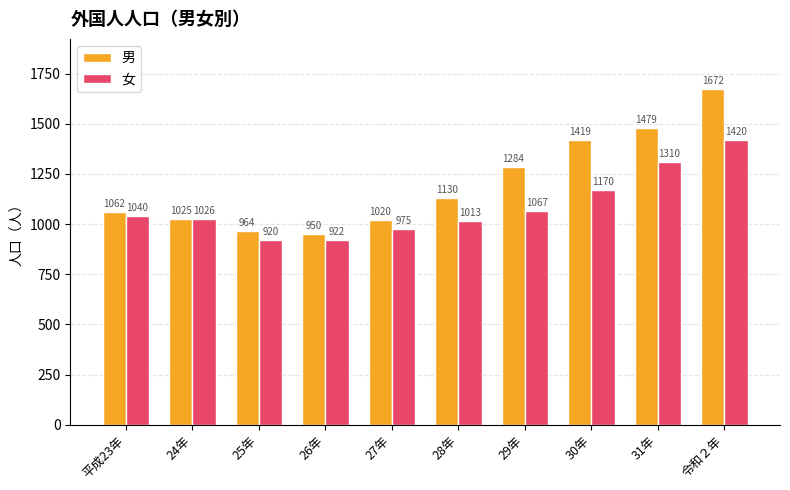

Rank the series at 25年 from lowest to highest value.

女, 男